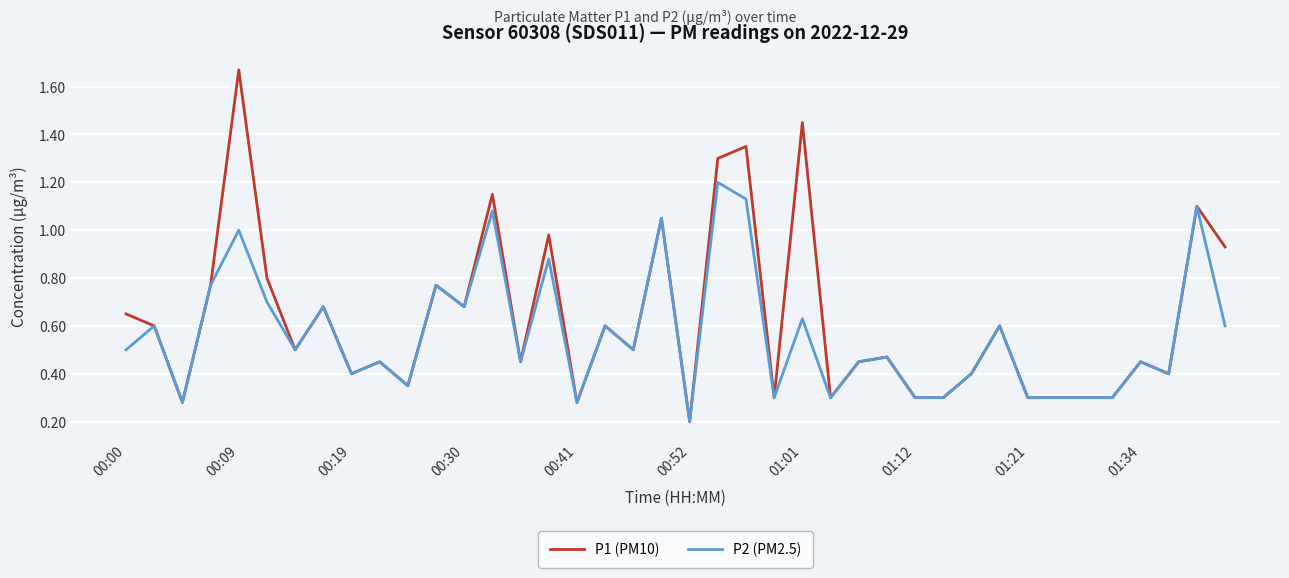

In P2 (PM2.5), how many points are higher than both neighbors (excluding endpoints)?

15